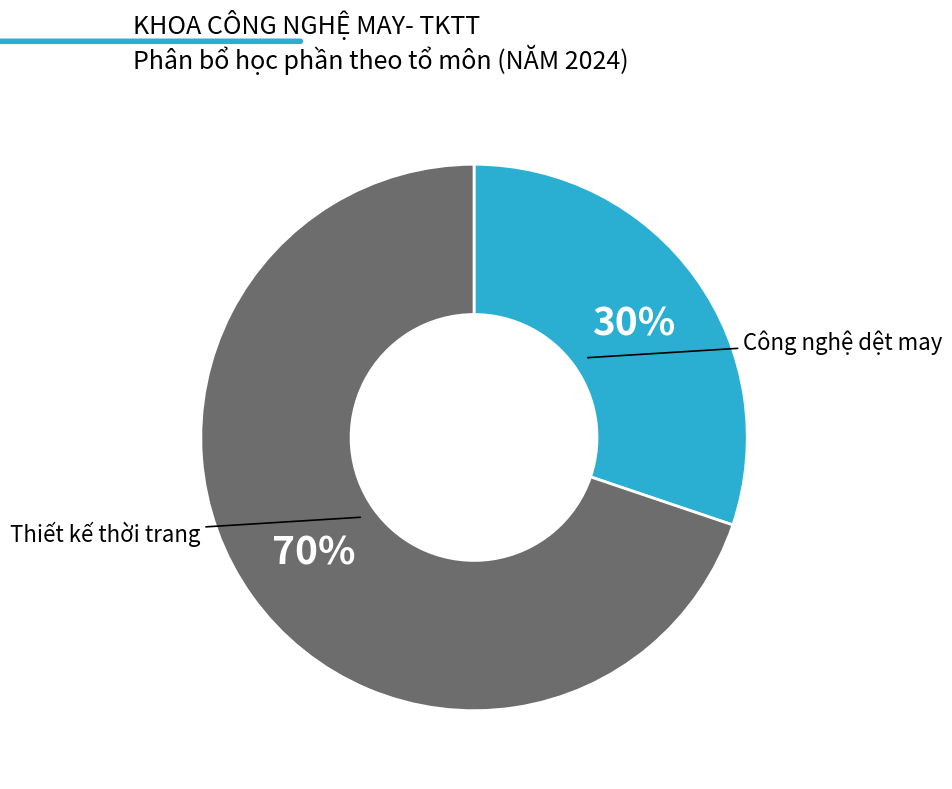

To the nearest percent, what is the difference between the largest and smallest slice percentages?

40%